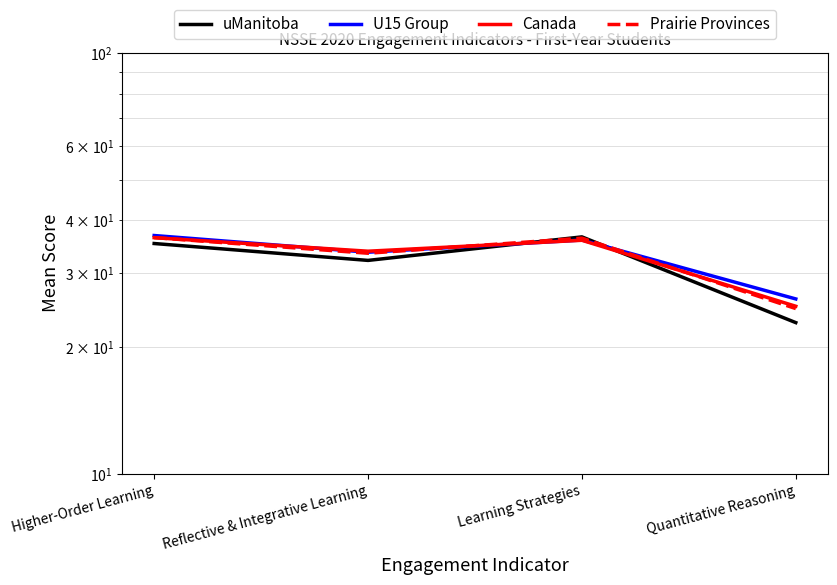

Where is the first local minimum for Canada?

Reflective & Integrative Learning